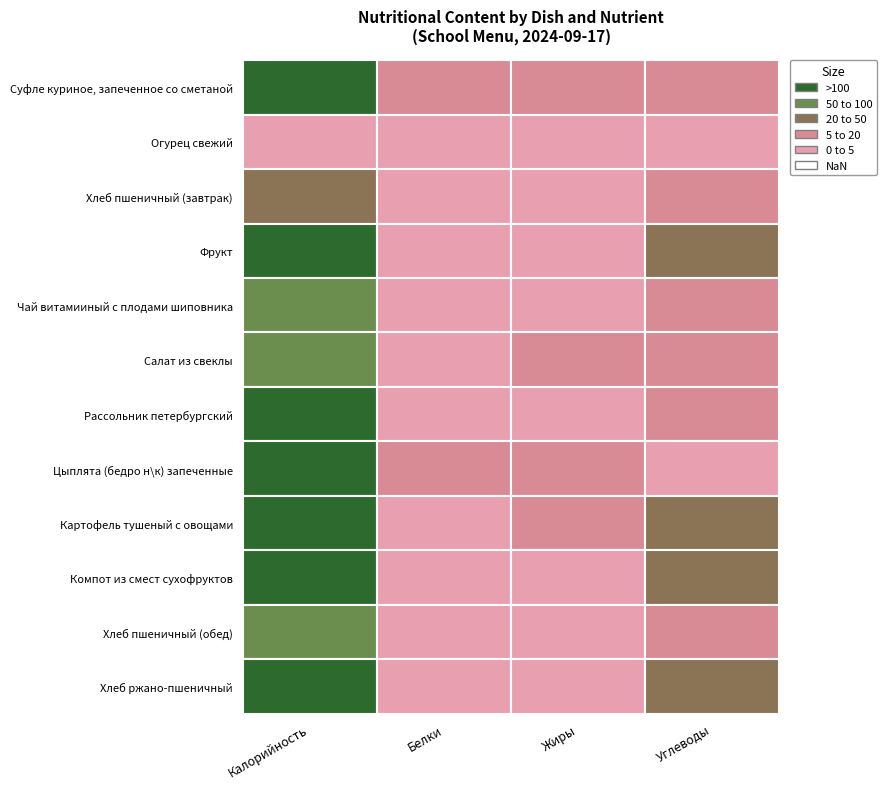

Where is Завтрак nearest to the value 140?

Фрукт